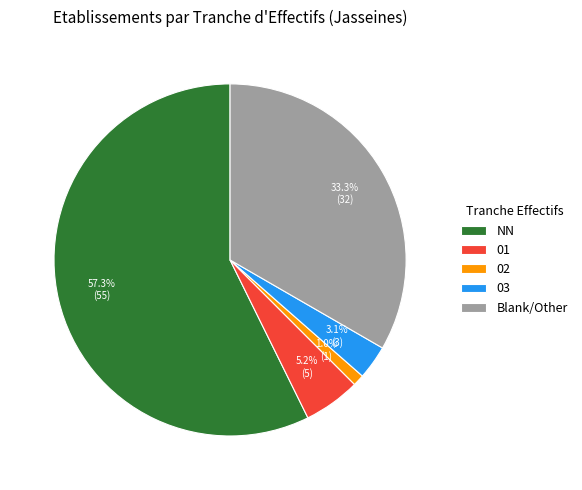

How many slices are in this pie chart?

5